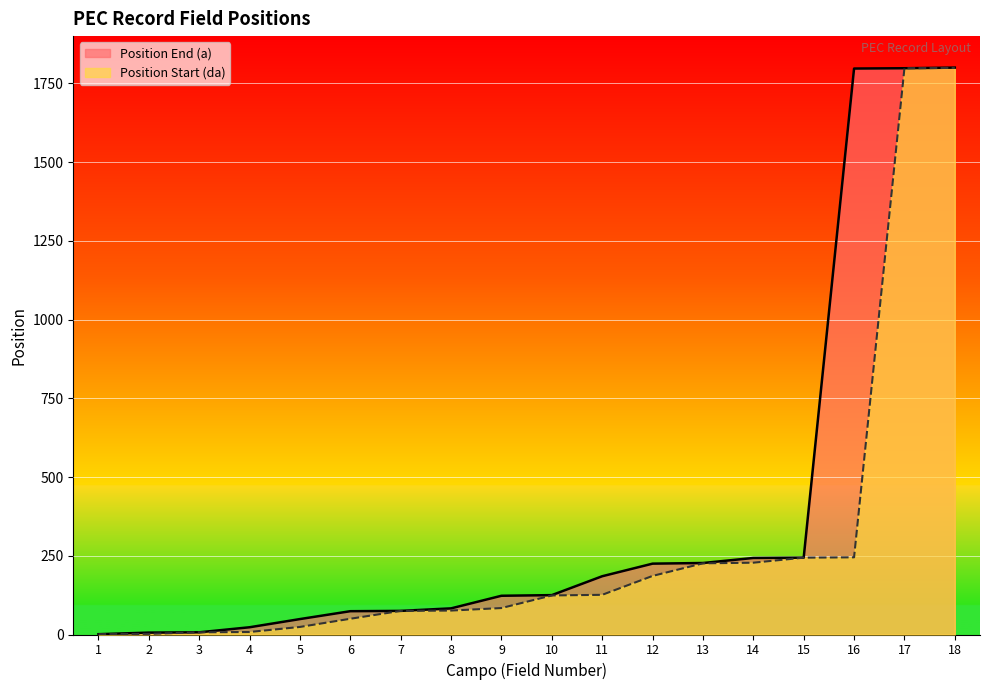

List the series in order of their peak value, lowest first.

Position Start (da), Position End (a)